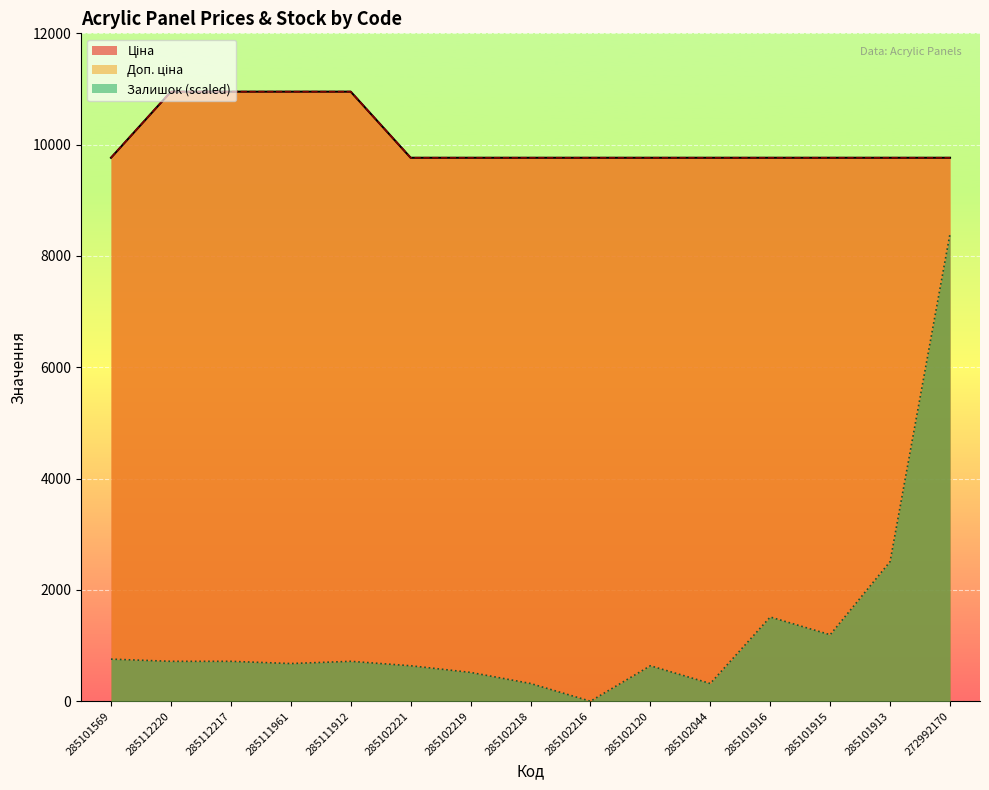

What are all the series names shown in the legend?

Ціна, Доп. ціна, Залишок